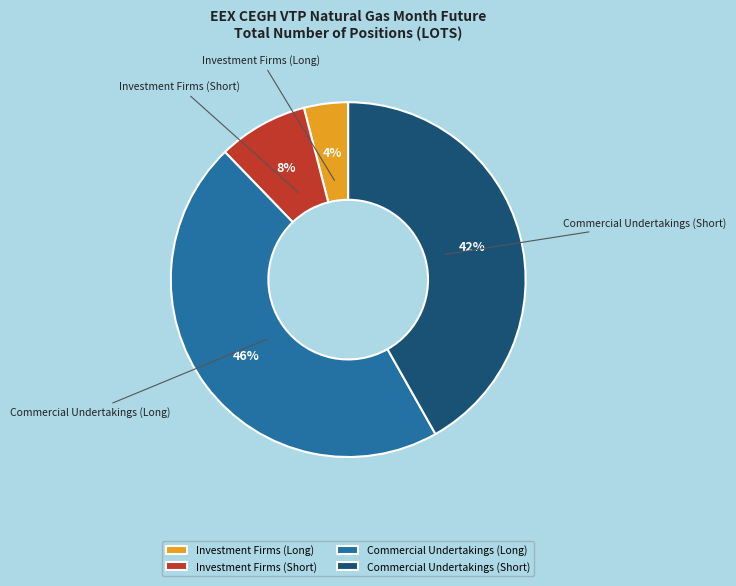

Combined, do Commercial Undertakings (Short) and Investment Firms (Long) account for over 50%?

No